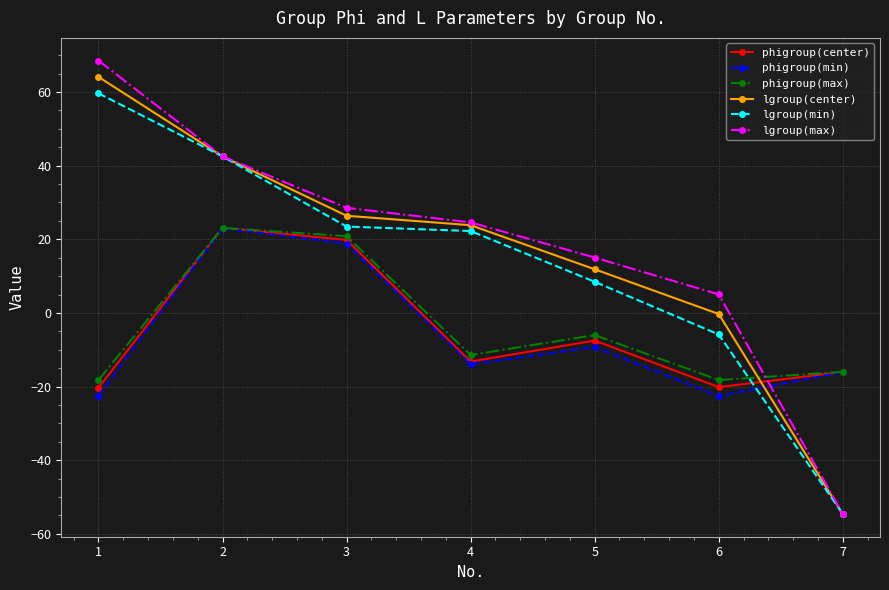

Is it true that lgroup(max) equals 15.0 at 5?

True